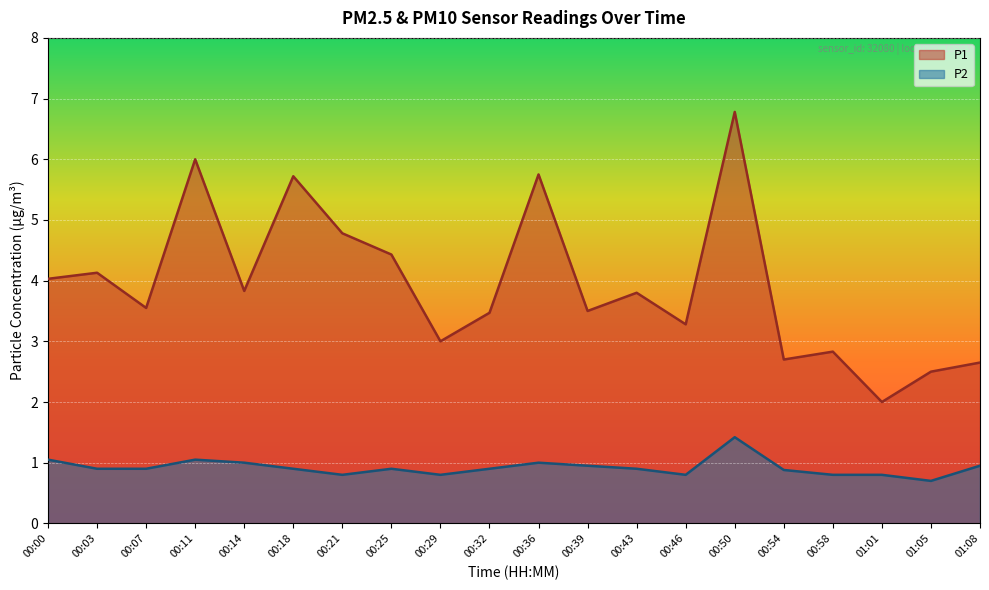

True or false: P1 has more than 0 interior local peaks.

True